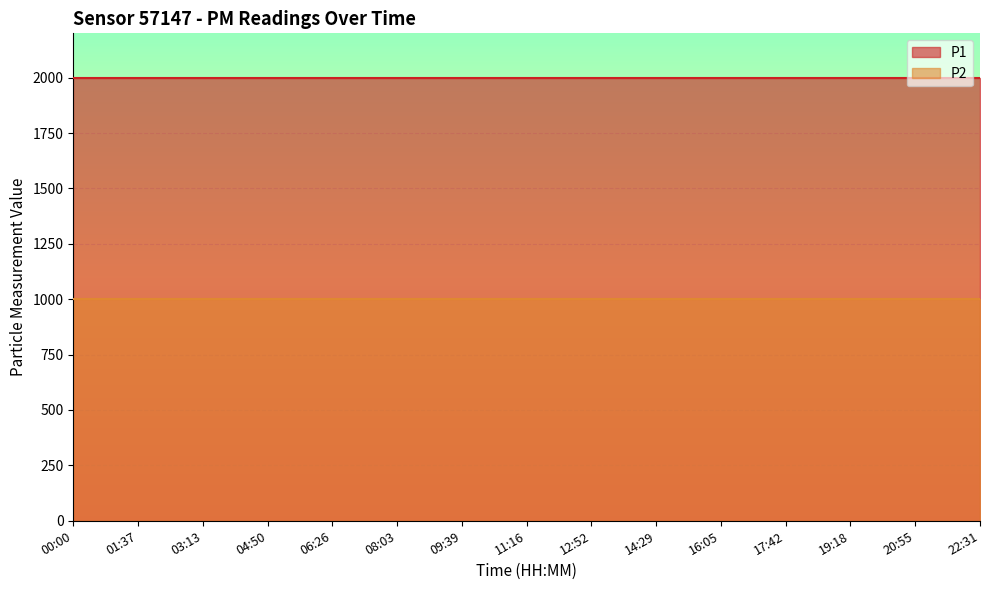

True or false: P2 has more than 2 interior local peaks.

False